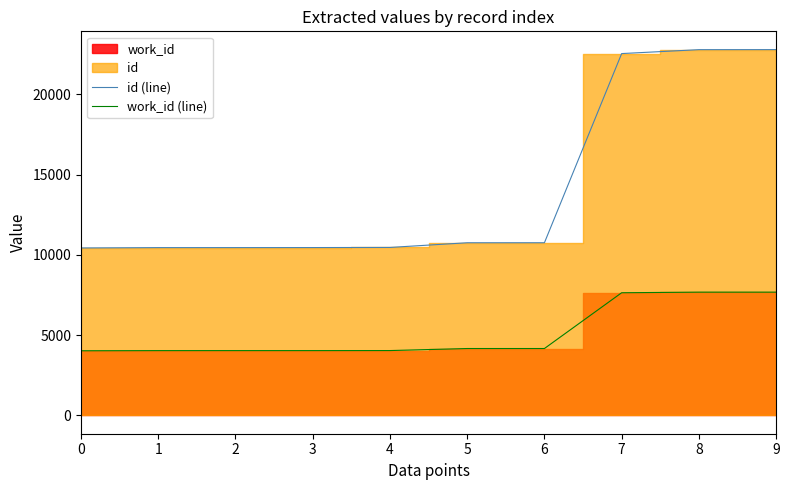

At which label does work_id (line) first exceed 4168?

7